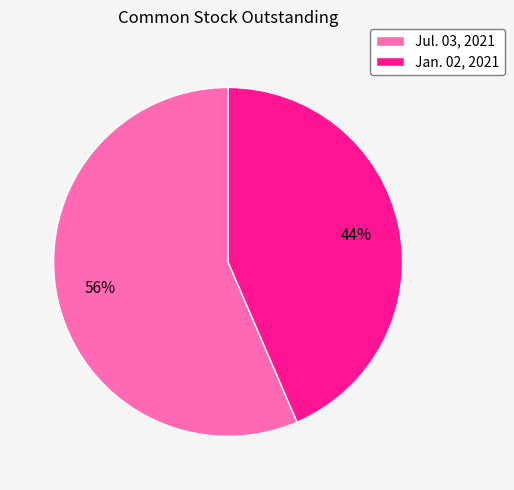

How many slices are in this pie chart?

2